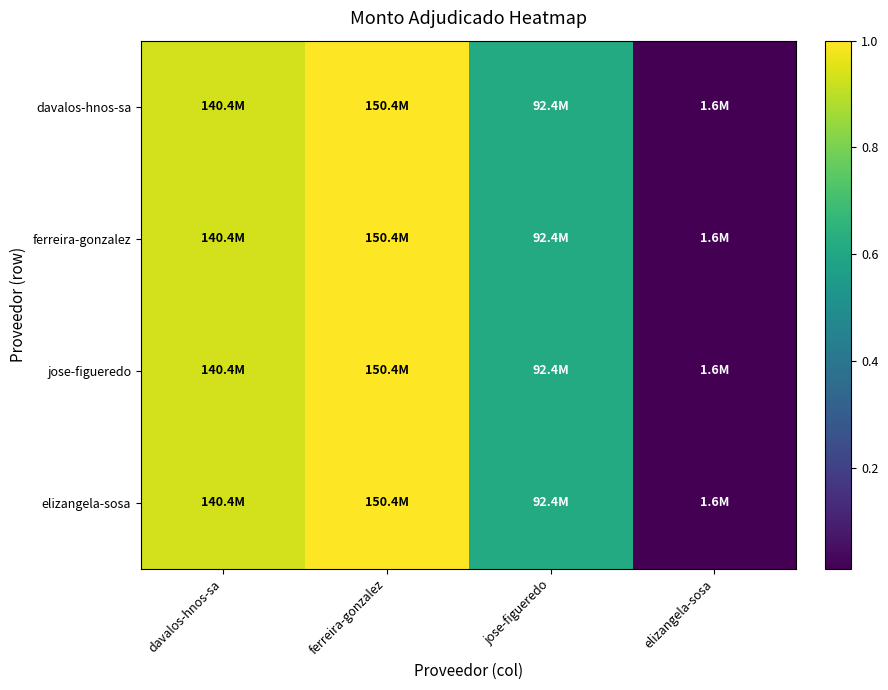

How many distinct data groups are displayed?

4